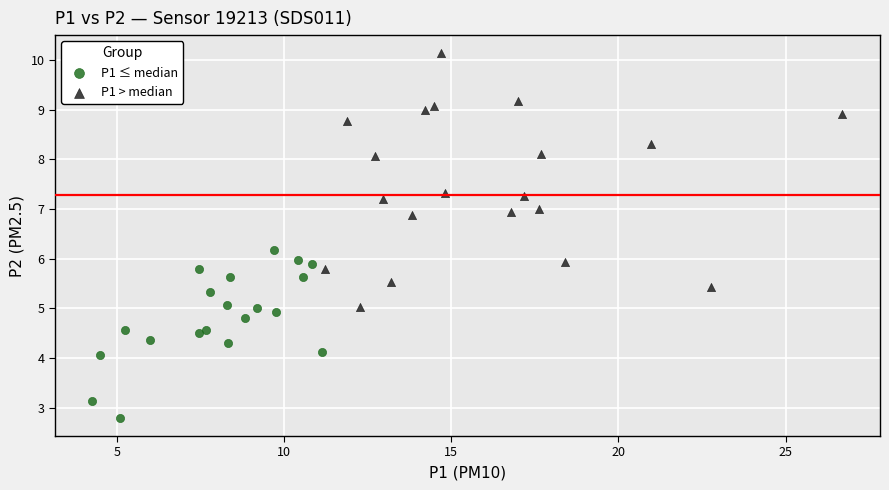

Which series contains the highest Y value?

P1 > median